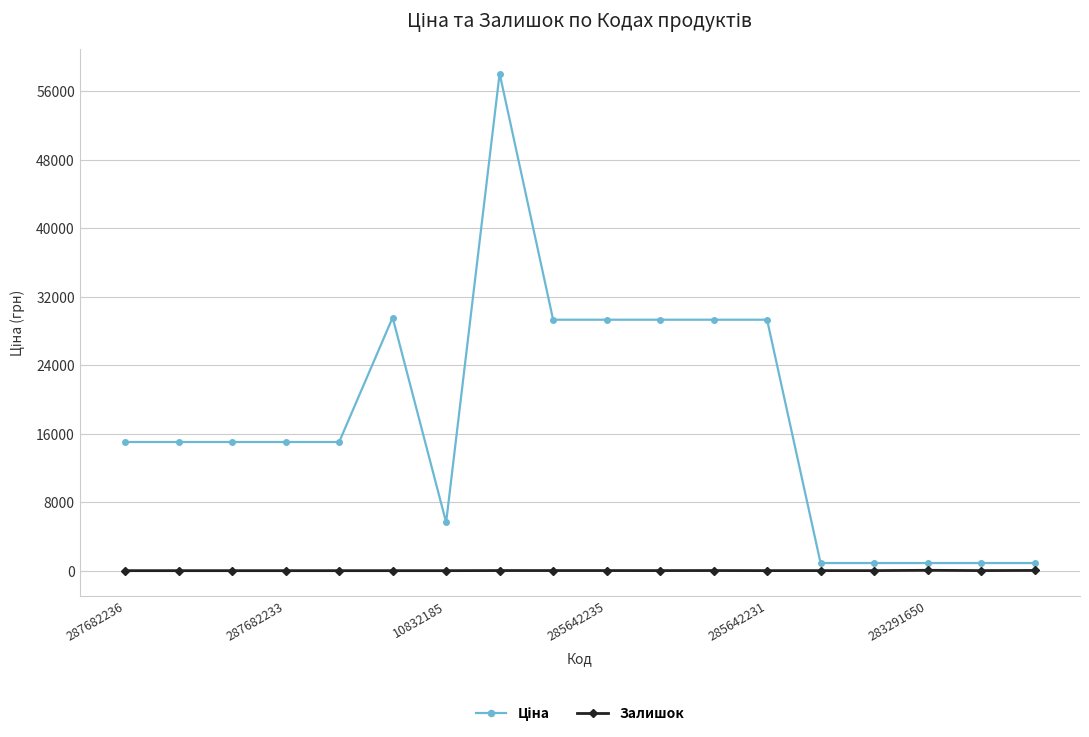

Does the chart have visible grid lines?

Yes